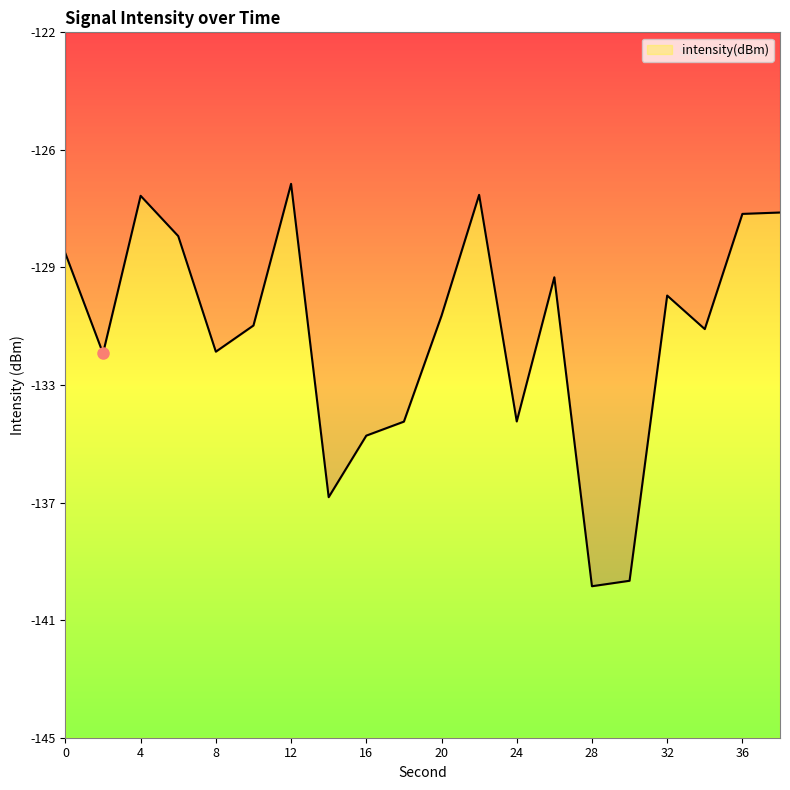

How many data points are less than -130?

12